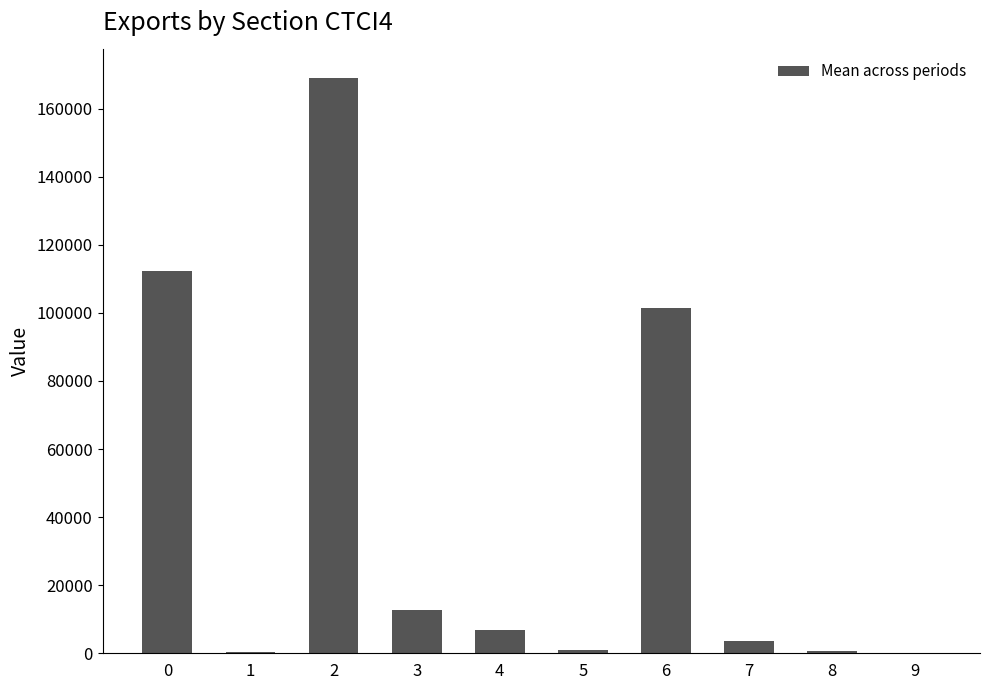

What is the sum of the values at 6 and 0?

213828.6